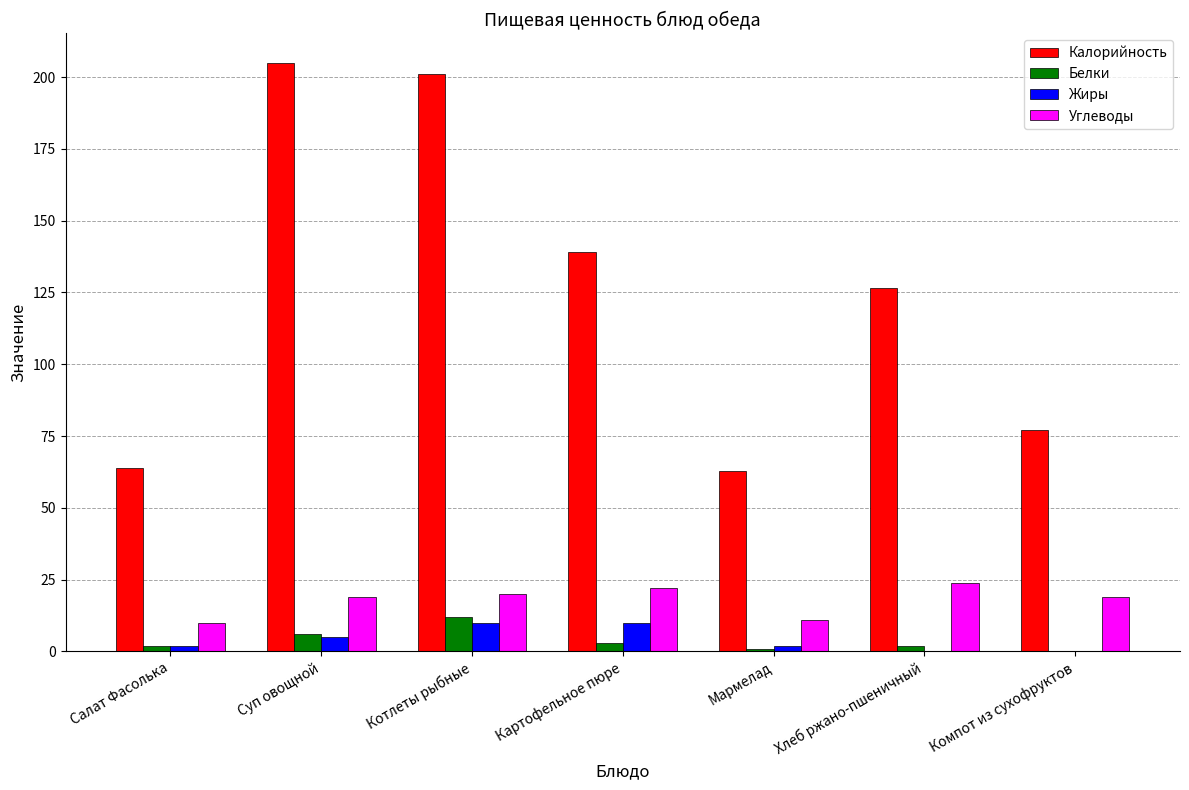

Which series has the largest total across all categories?

Калорийность